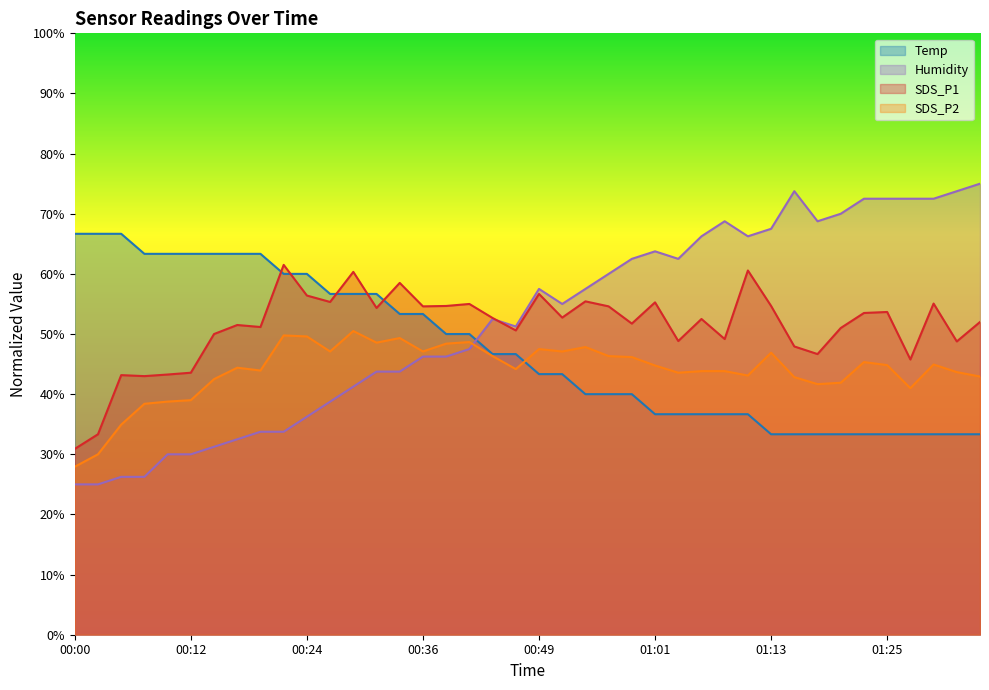

Which series has the largest total across all categories?

Humidity